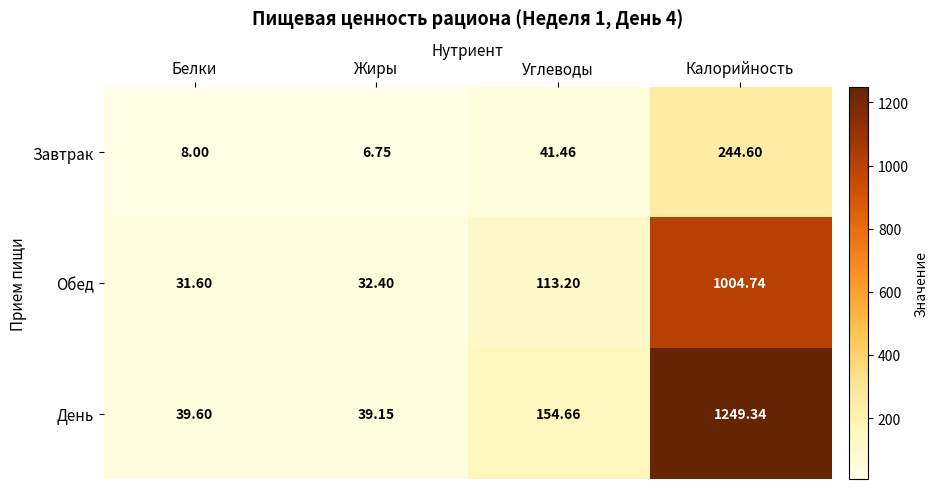

At which category is the sum across all series the highest?

Калорийность